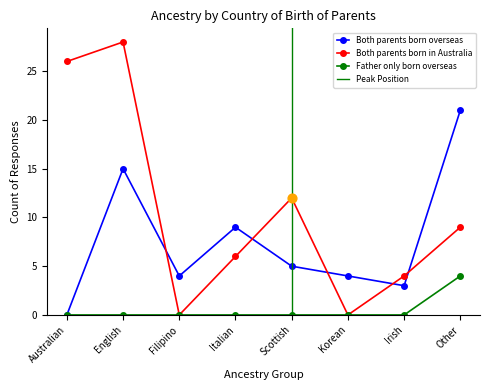

Is the value of Both parents born in Australia at Italian greater than the value of Father only born overseas at Filipino?

Yes